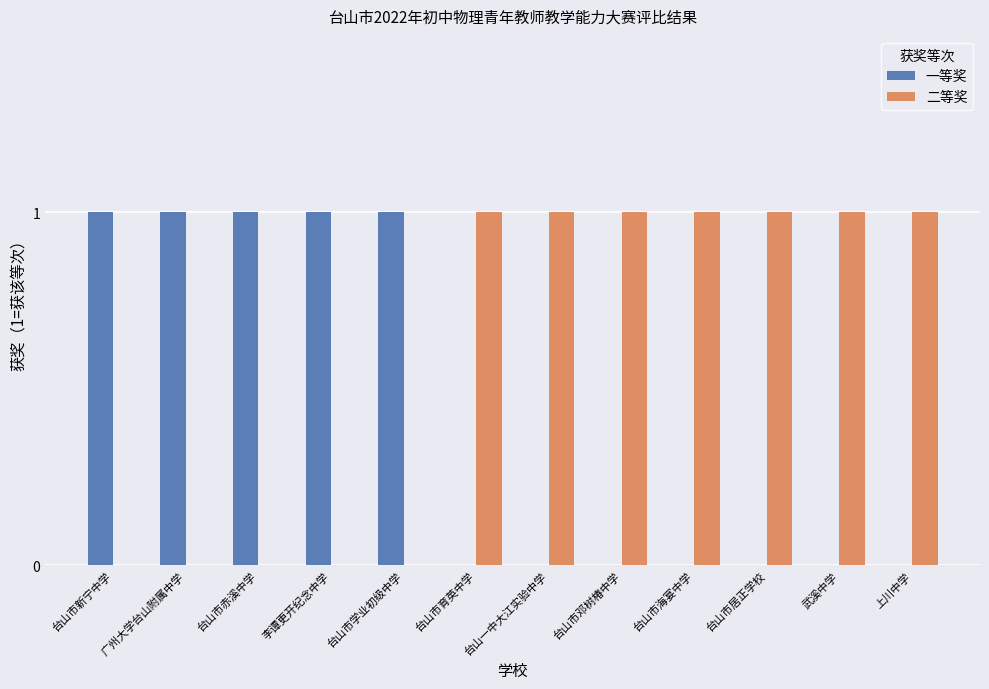

The 二等奖 series shows 1 at 台山市新宁中学. True or false?

False